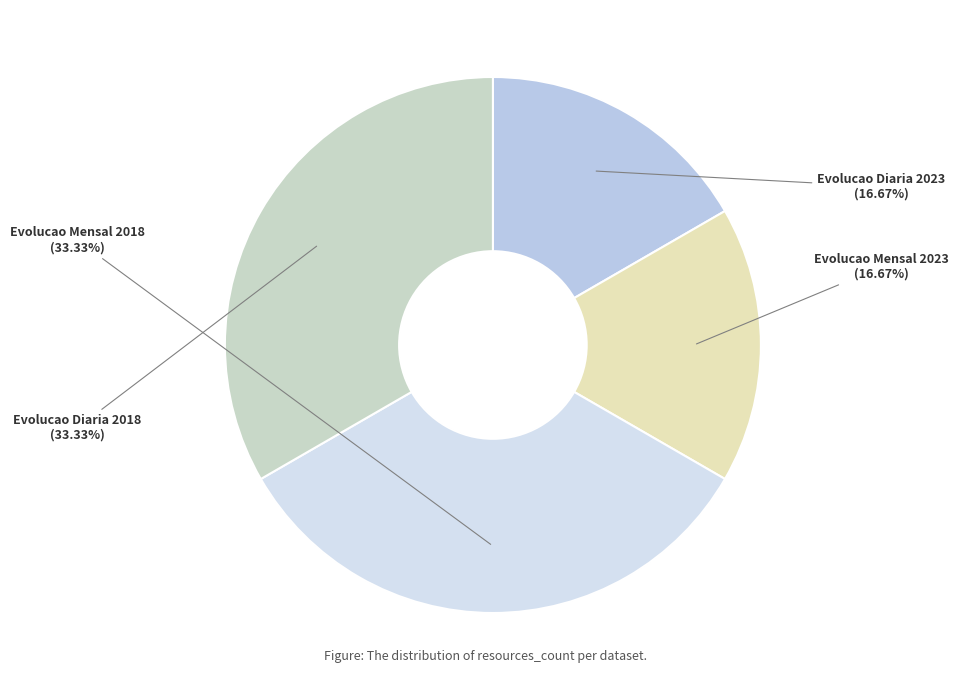

To the nearest percent, what percentage of the pie is Evolucao Diaria 2023?

17%